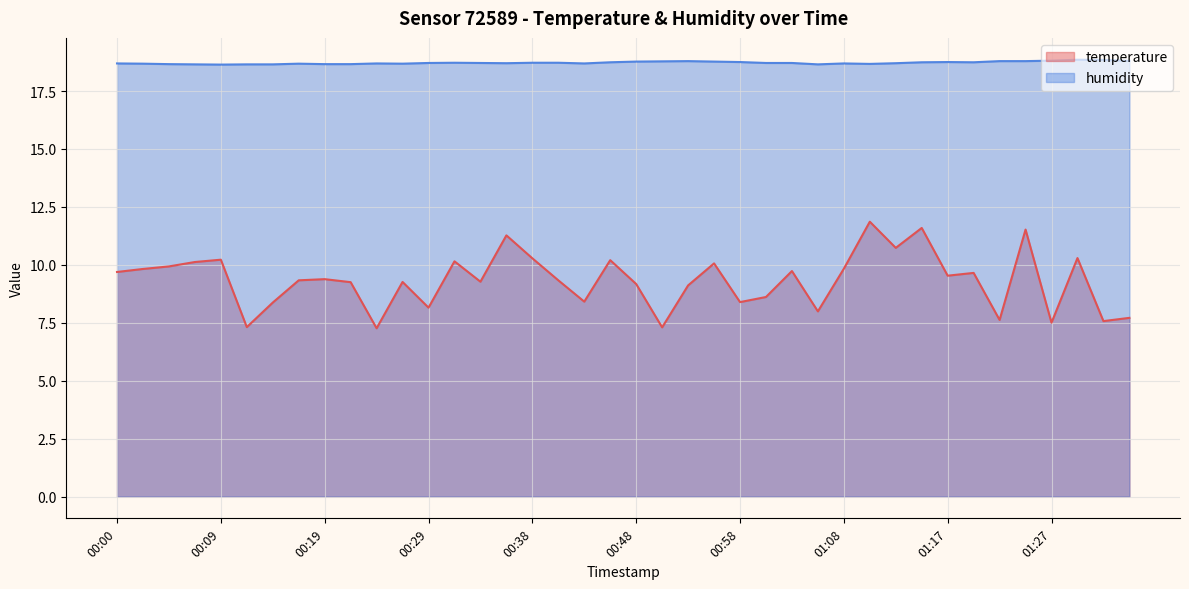

True or false: humidity and temperature cross at least once.

False